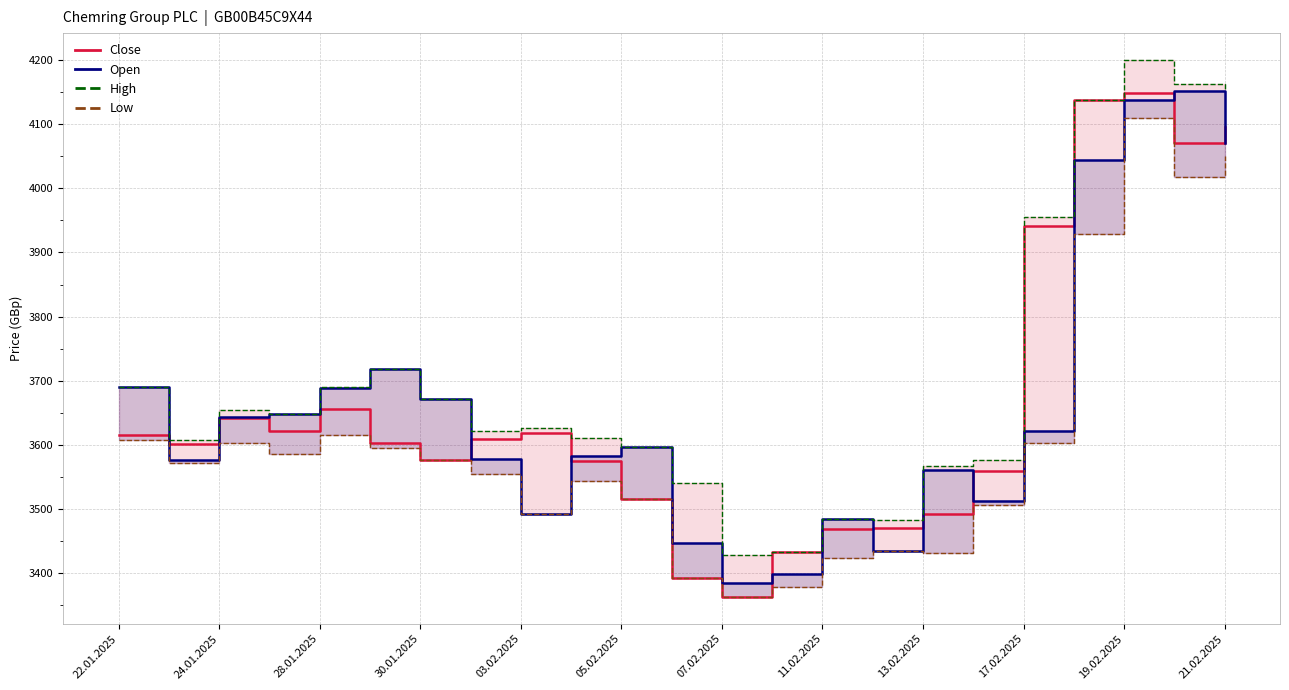

What is the highest value of the Close series?

4148